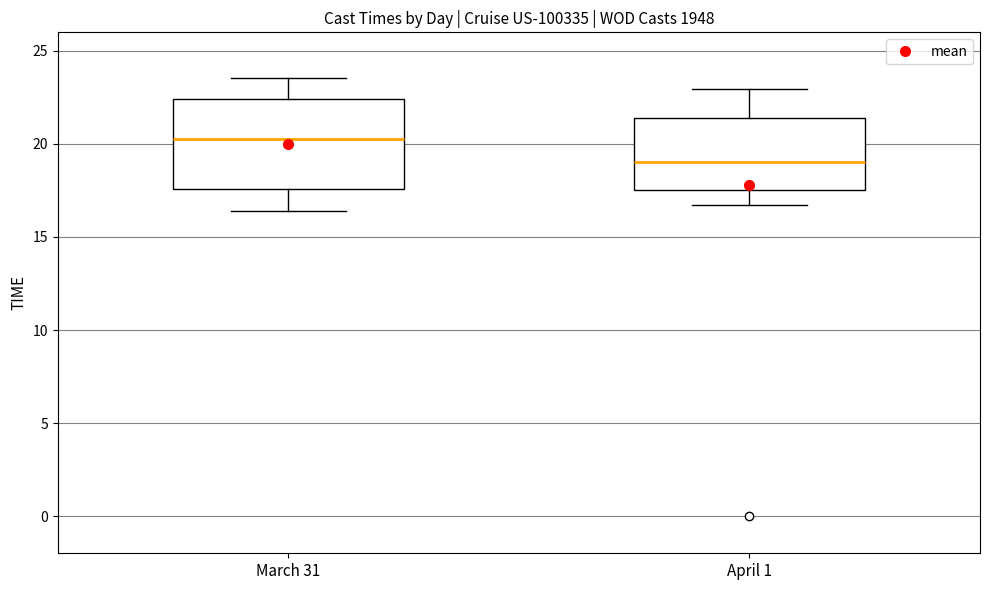

Reading left to right, read every box against the y-axis: the position of its median line, the range the box covers, and the ends of its whiskers. The values are not printed on the chart, so give them approximately, as read against the axis.

March 31: median 20.5, box 17.5 to 22.5, whiskers 16.5 to 23.5
April 1: median 19.0, box 17.5 to 21.5, whiskers 16.5 to 23.0